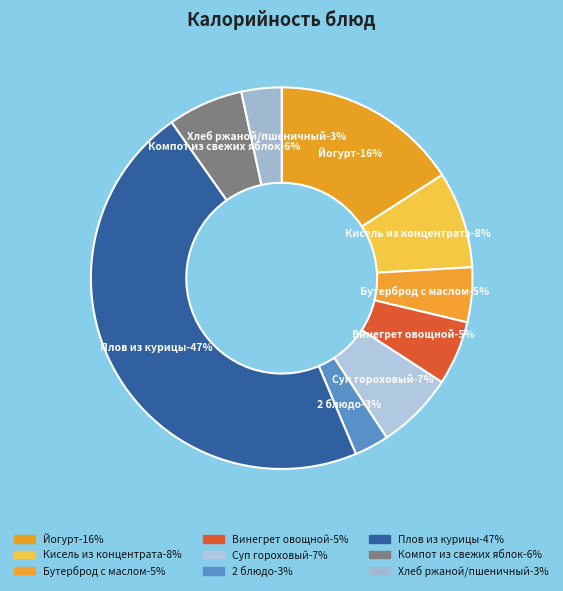

Is there a majority slice in this chart?

No